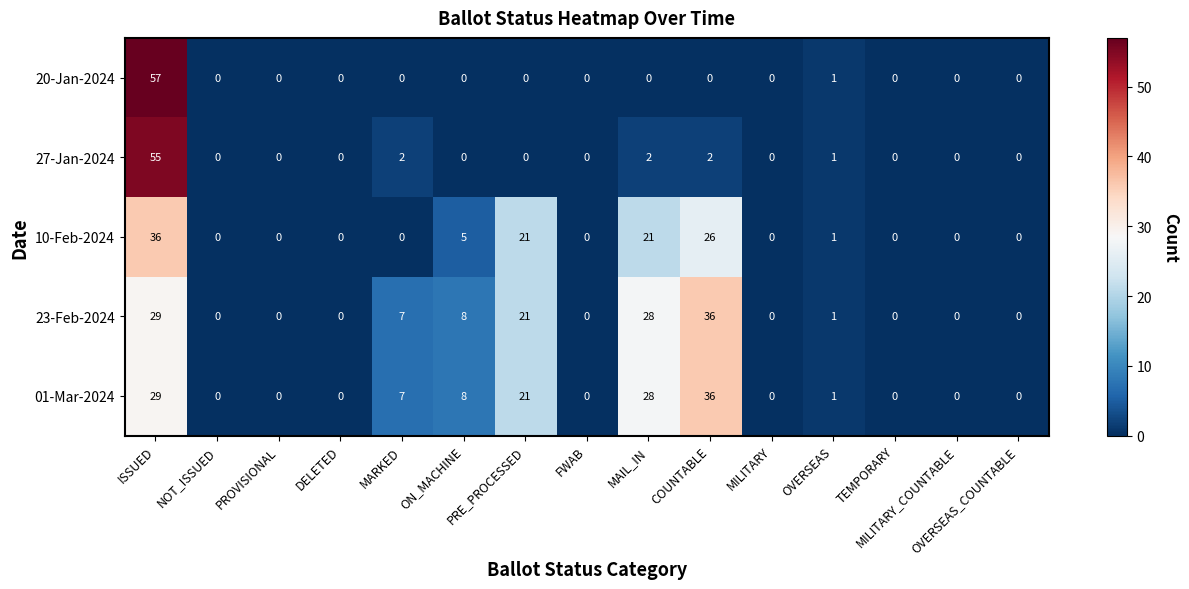

What is the greatest value displayed?

57